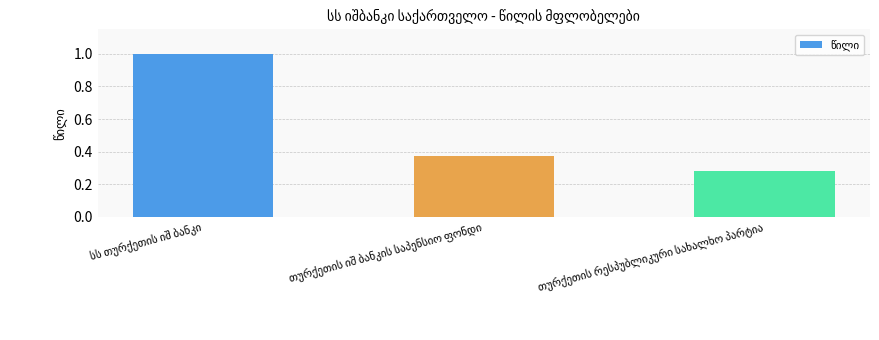

What is the greatest value displayed?

1.0